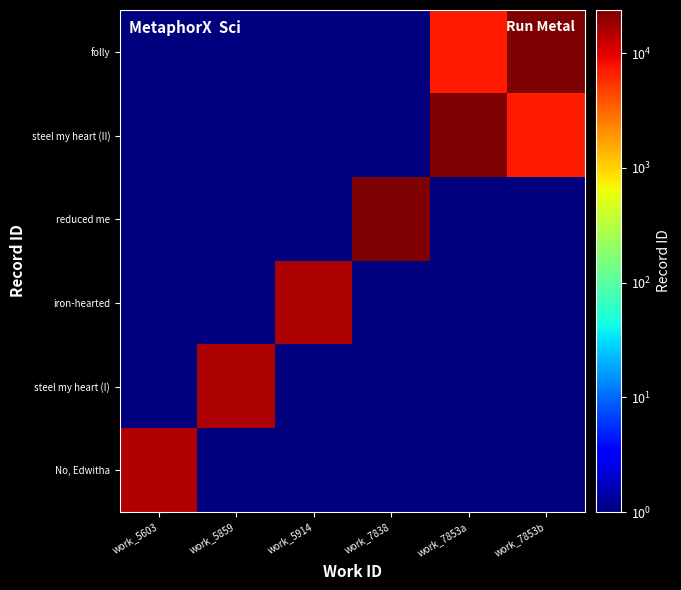

Between work_7853a and work_7853b, which is larger?

work_7853a